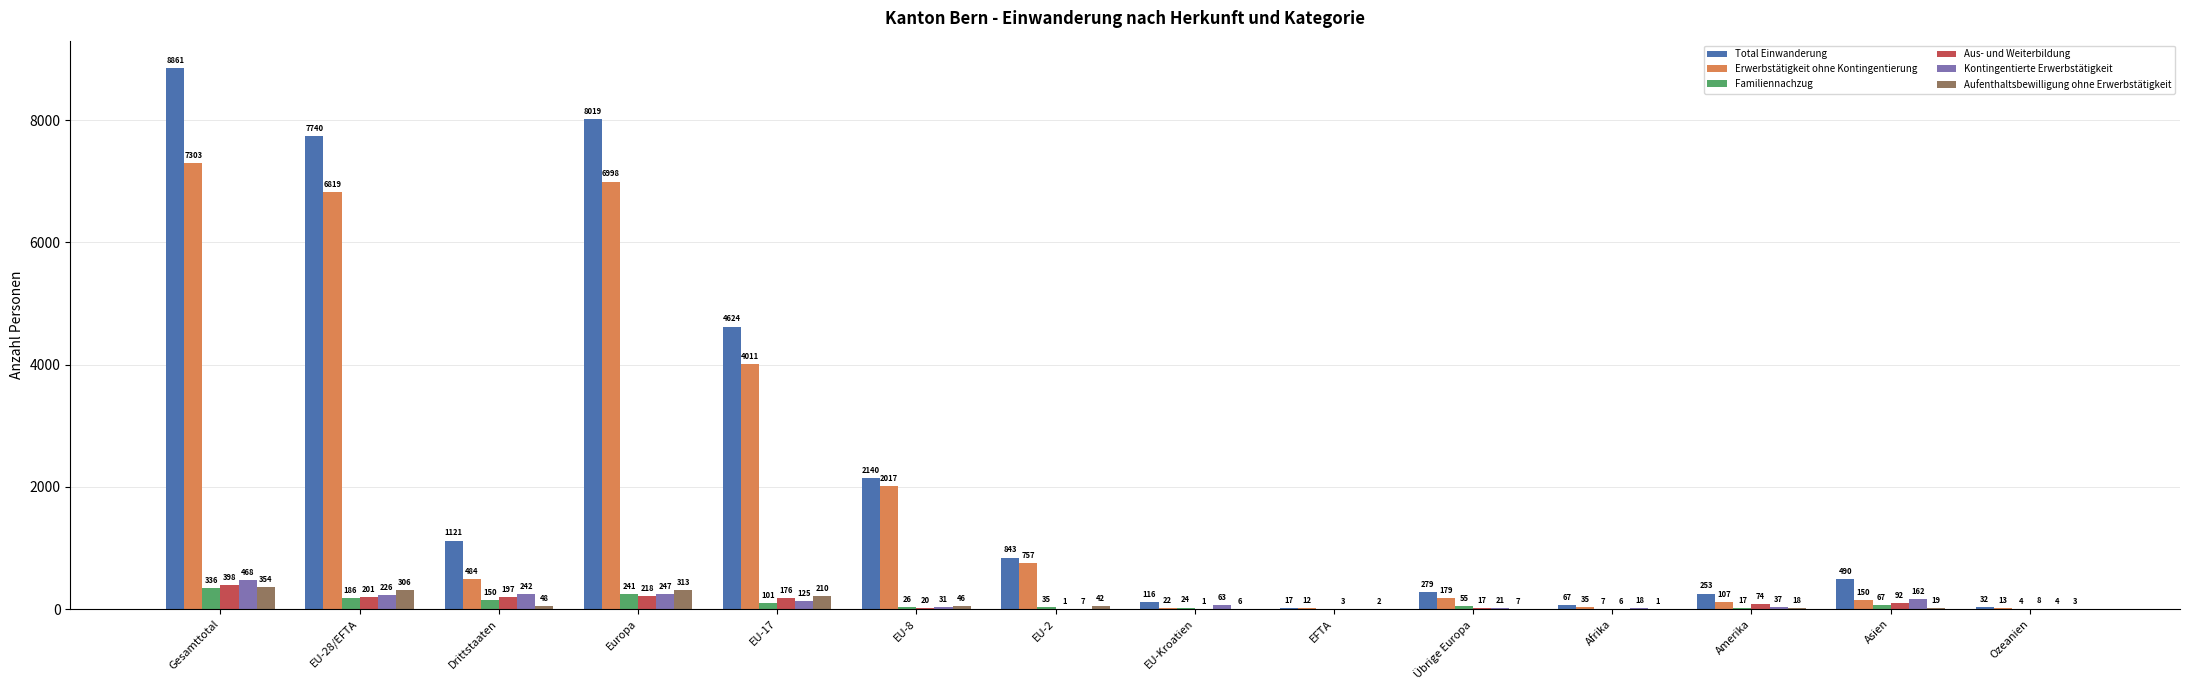

The Familiennachzug series shows 336 at Gesamttotal. True or false?

True